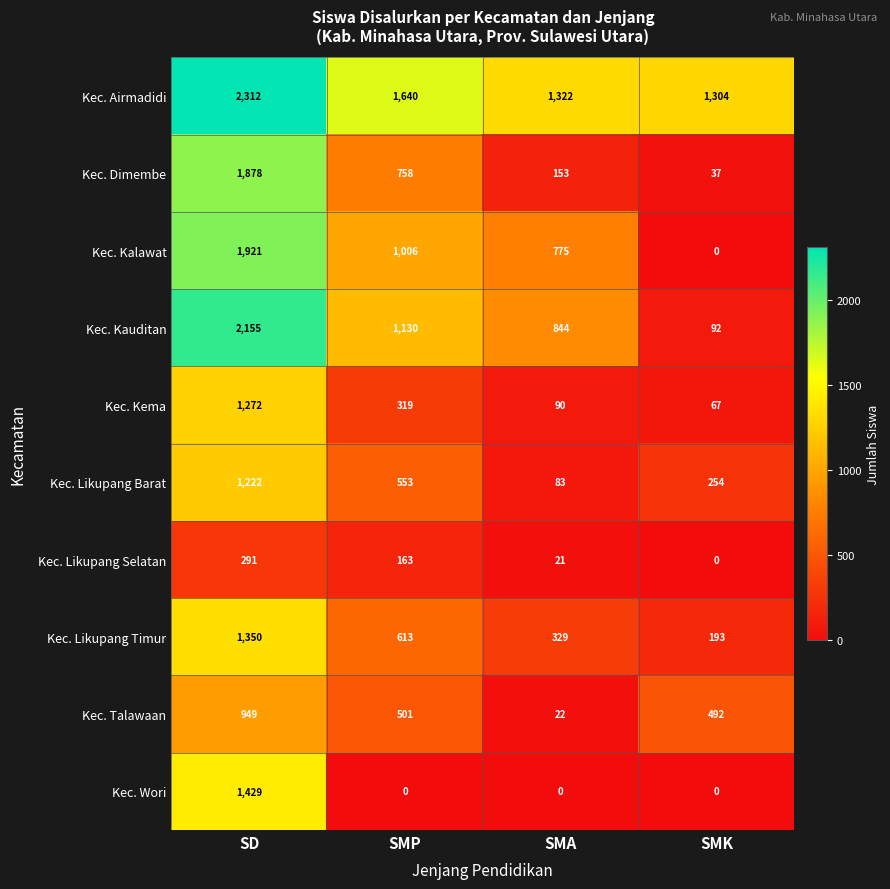

Between SMP and SMA, which series saw the biggest shift?

Kec. Dimembe